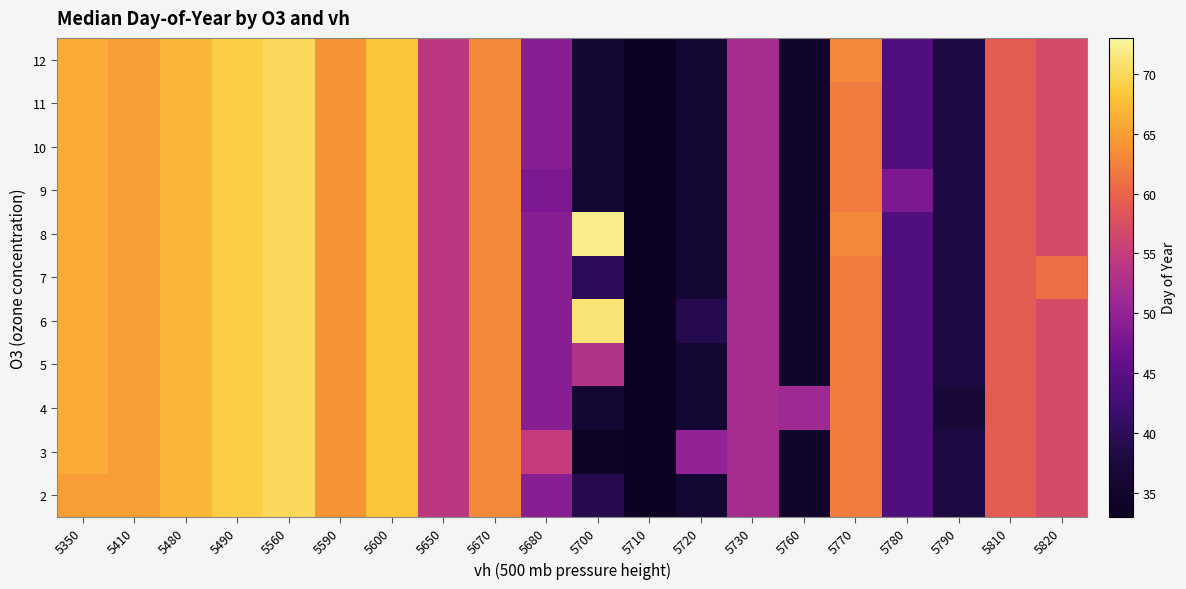

Reading left to right, extract all data points from this chart.

2: 5350=65	5410=65	5480=67	5490=69	5560=70	5590=64	5600=68	5650=54	5670=63	5680=49	5700=39	5710=33	5720=36	5730=52	5760=35	5770=62	5780=44	5790=38	5810=59	5820=57
3: 5350=66	5410=65	5480=67	5490=69	5560=70	5590=64	5600=68	5650=54	5670=63	5680=55	5700=34	5710=33	5720=50	5730=52	5760=35	5770=62	5780=44	5790=38	5810=59	5820=57
4: 5350=66	5410=65	5480=67	5490=69	5560=70	5590=64	5600=68	5650=54	5670=63	5680=49	5700=36	5710=33	5720=36	5730=52	5760=51	5770=62	5780=44	5790=37	5810=59	5820=57
5: 5350=66	5410=65	5480=67	5490=69	5560=70	5590=64	5600=68	5650=54	5670=63	5680=49	5700=53	5710=33	5720=36	5730=52	5760=35	5770=62	5780=44	5790=38	5810=59	5820=57
6: 5350=66	5410=65	5480=67	5490=69	5560=70	5590=64	5600=68	5650=54	5670=63	5680=49	5700=71	5710=33	5720=39	5730=52	5760=35	5770=62	5780=44	5790=38	5810=59	5820=57
7: 5350=66	5410=65	5480=67	5490=69	5560=70	5590=64	5600=68	5650=54	5670=63	5680=49	5700=40	5710=33	5720=36	5730=52	5760=35	5770=62	5780=44	5790=38	5810=59	5820=61
8: 5350=66	5410=65	5480=67	5490=69	5560=70	5590=64	5600=68	5650=54	5670=63	5680=49	5700=72	5710=33	5720=36	5730=52	5760=35	5770=63	5780=44	5790=38	5810=59	5820=57
9: 5350=66	5410=65	5480=67	5490=69	5560=70	5590=64	5600=68	5650=54	5670=63	5680=48	5700=36	5710=33	5720=36	5730=52	5760=35	5770=62	5780=48	5790=38	5810=59	5820=57
10: 5350=66	5410=65	5480=67	5490=69	5560=70	5590=64	5600=68	5650=54	5670=63	5680=49	5700=36	5710=33	5720=36	5730=52	5760=35	5770=62	5780=44	5790=38	5810=59	5820=57
11: 5350=66	5410=65	5480=67	5490=69	5560=70	5590=64	5600=68	5650=54	5670=63	5680=49	5700=36	5710=33	5720=36	5730=52	5760=35	5770=62	5780=44	5790=38	5810=59	5820=57
12: 5350=66	5410=65	5480=67	5490=69	5560=70	5590=64	5600=68	5650=54	5670=63	5680=49	5700=36	5710=33	5720=36	5730=52	5760=35	5770=63	5780=44	5790=38	5810=59	5820=57